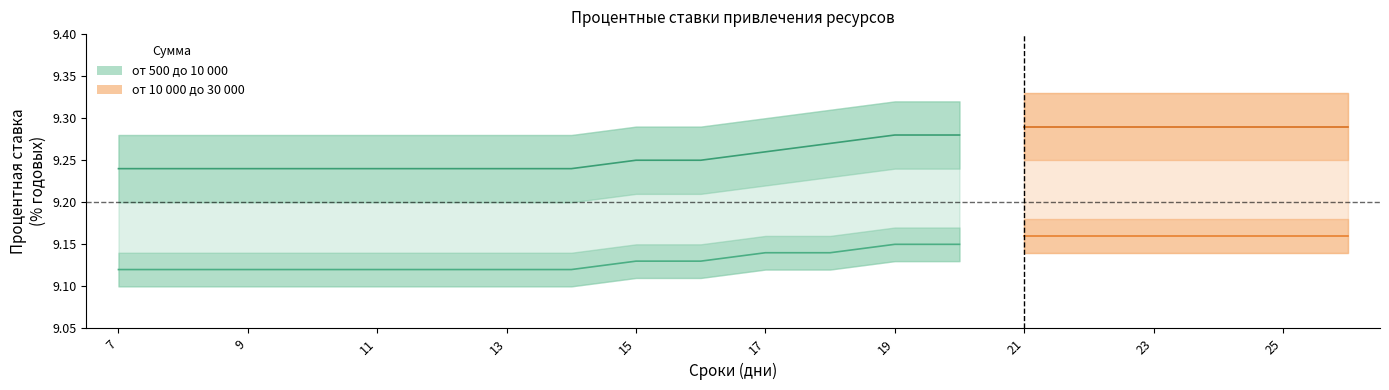

At which label is от 500 до 10 000 closest to 9?

7